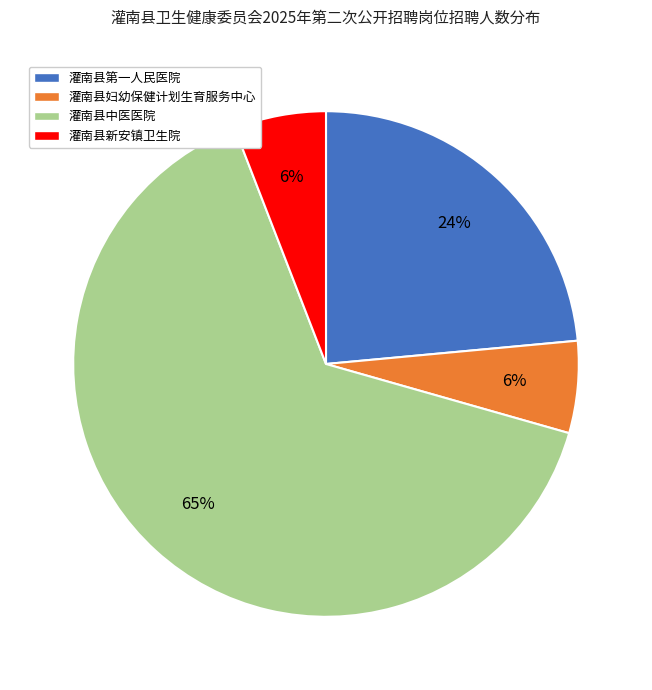

Which has a higher value, 灌南县妇幼保健计划生育服务中心 or 灌南县中医医院?

灌南县中医医院